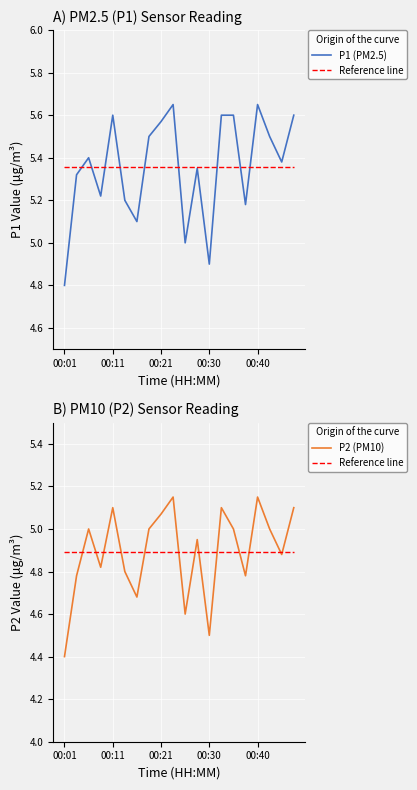

True or false: P2 (PM10) has more than 1 interior local peaks.

True